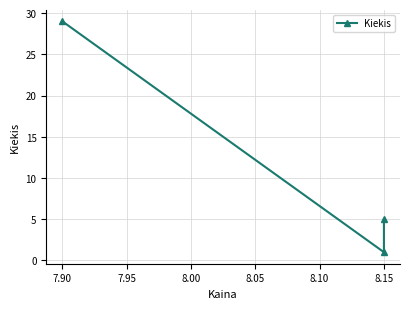

Is it true that the value at 8.15 is 1?

False